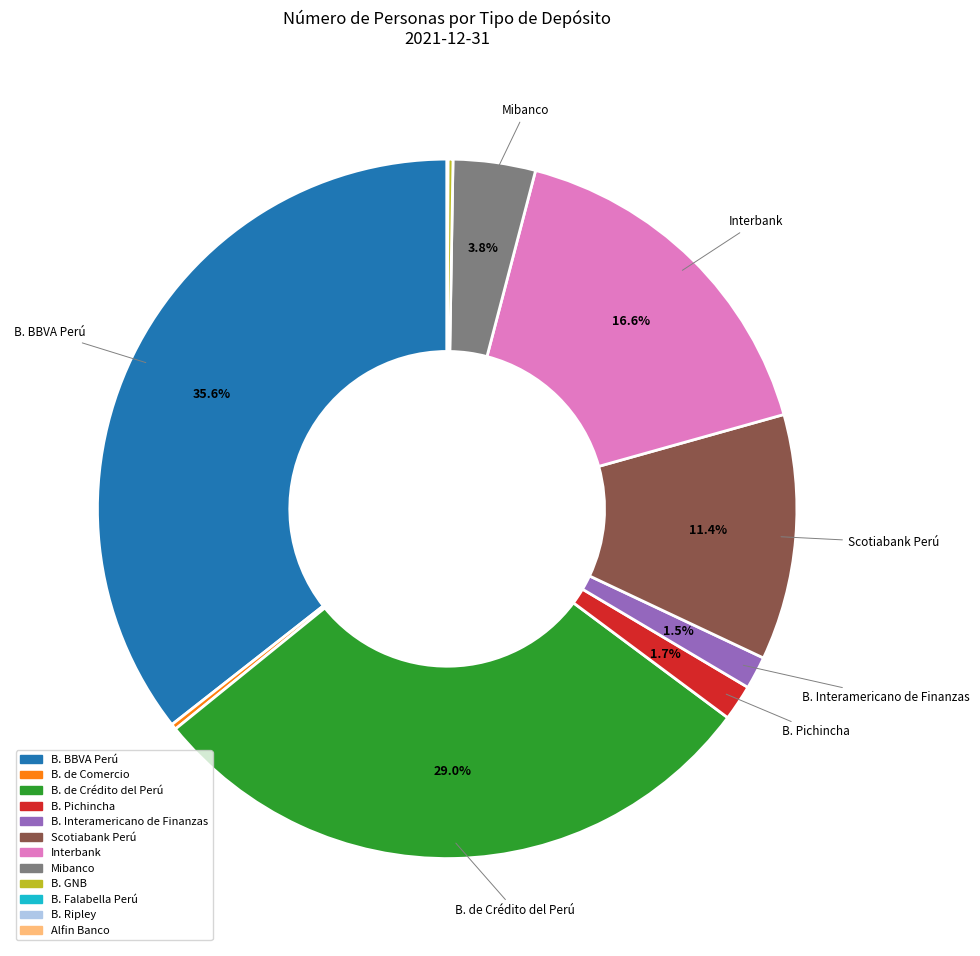

Which slice is the largest?

B. BBVA Perú